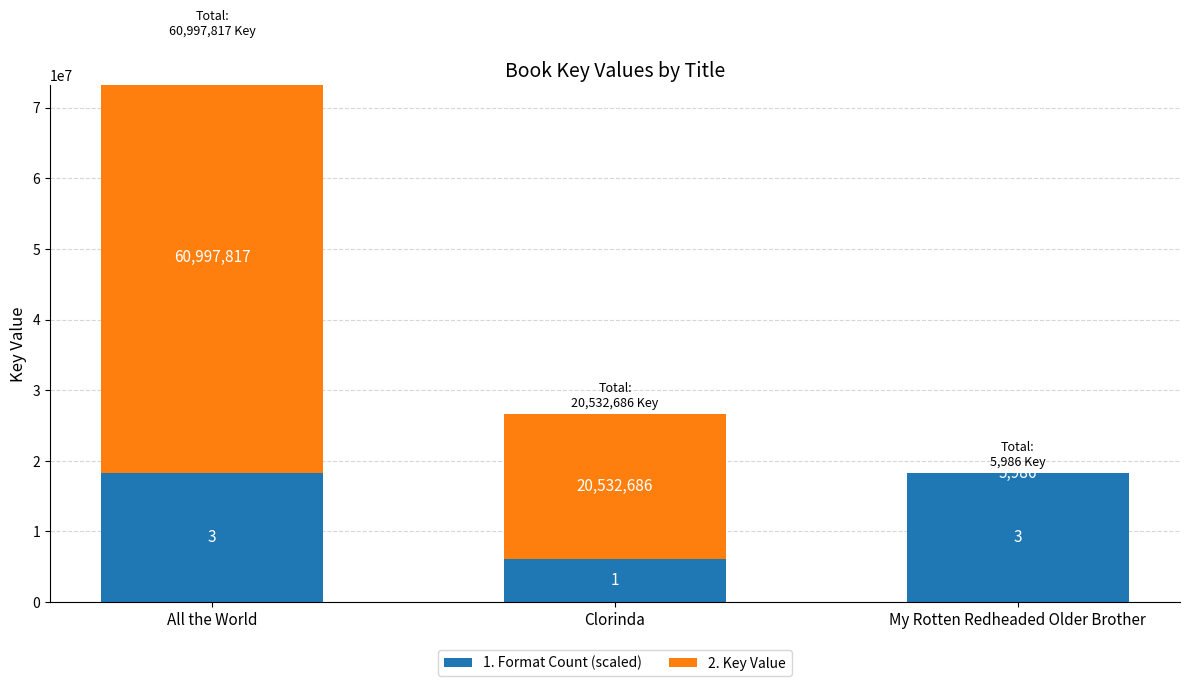

Reading right to left, list all the values displayed in this chart.

1. Format Count (scaled): My Rotten Redheaded Older Brother=18299345.1	Clorinda=6099781.7	All the World=18299345.1
2. Key Value: My Rotten Redheaded Older Brother=5986.0	Clorinda=20532686.0	All the World=60997817.0